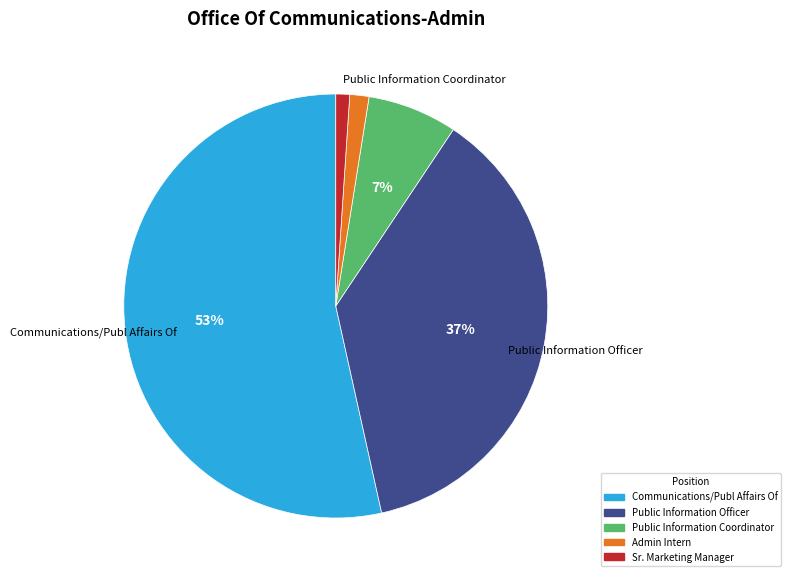

What is the largest slice in the pie chart?

Communications/Publ Affairs Of